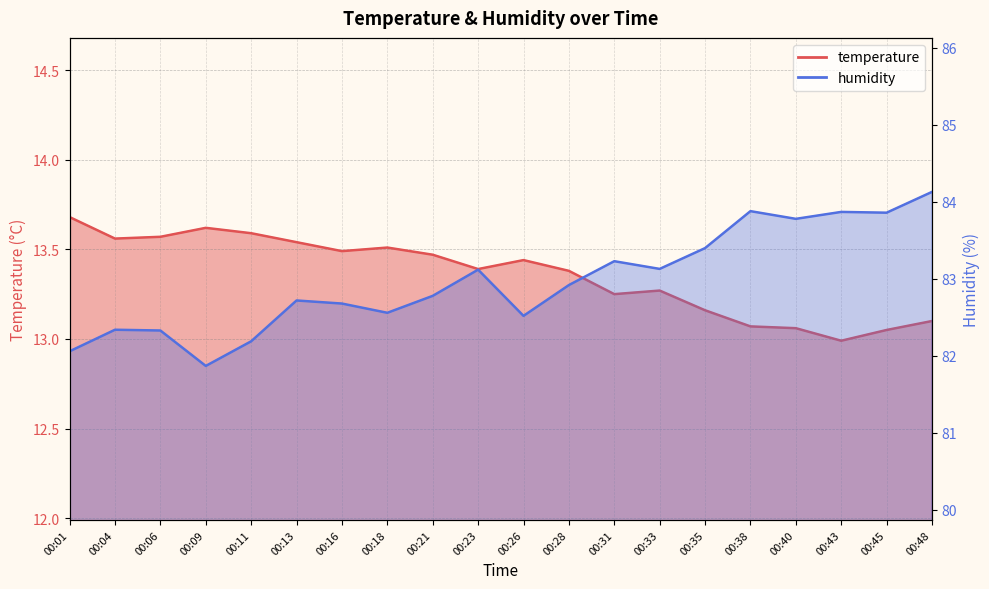

At 00:43, list the series in order from smallest to largest.

temperature, humidity